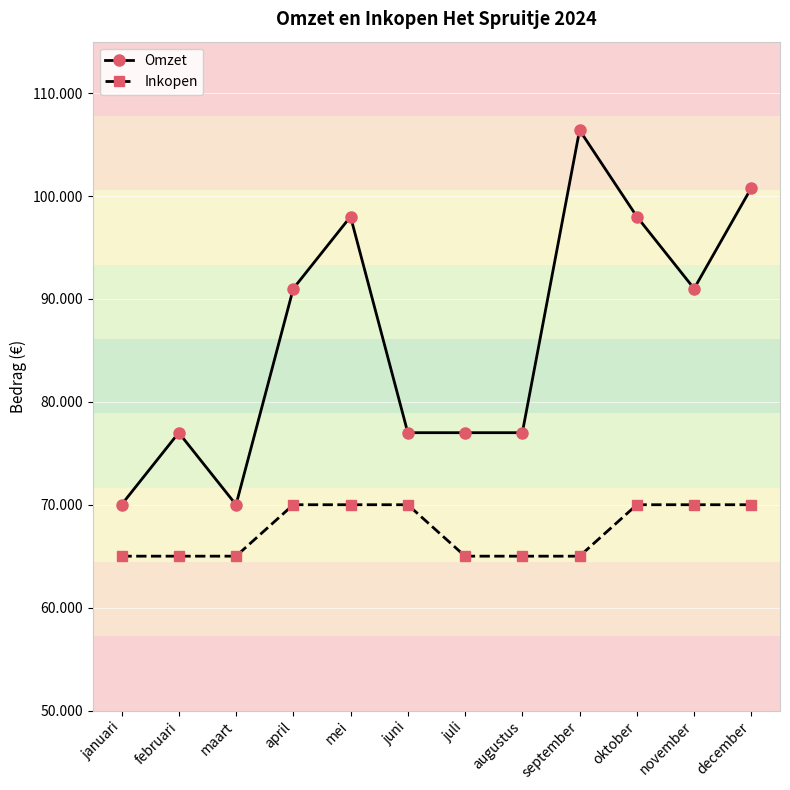

Rank the series by their average value, from lowest to highest.

Inkopen, Omzet